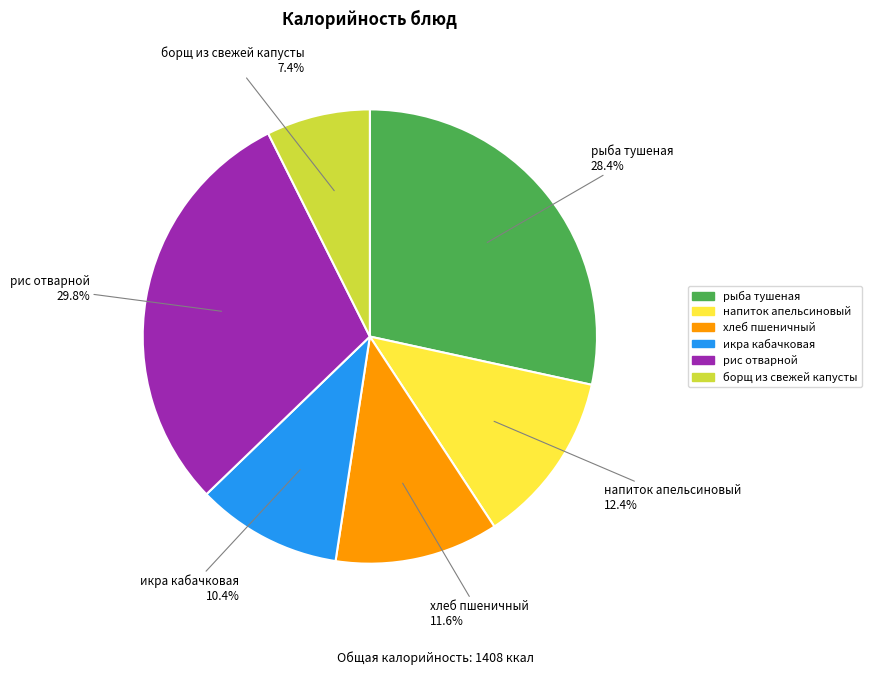

Is there a majority slice in this chart?

No